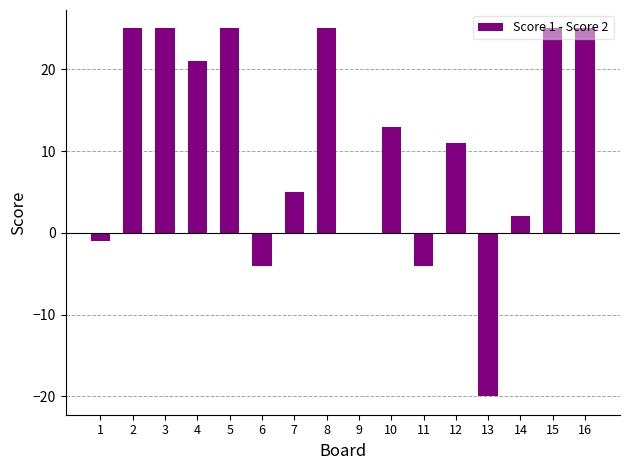

What is the change in value from 9 to 15?

+25